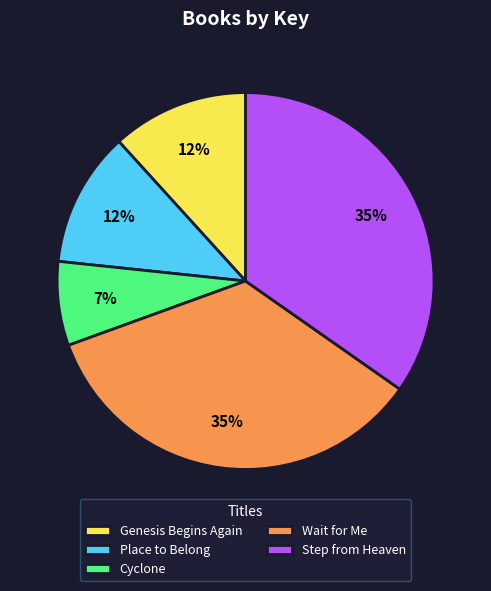

To the nearest percent, what is the average slice percentage?

20%